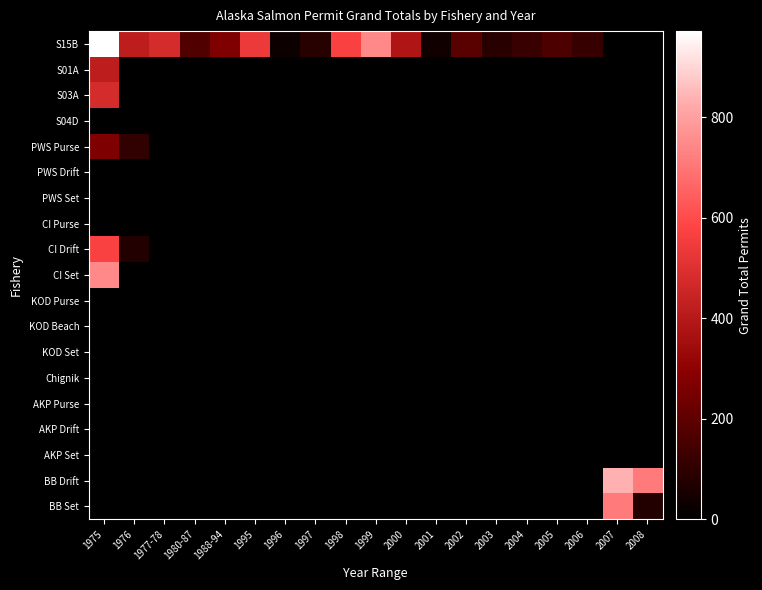

What is the spread (max minus min) of values at 2004?

121